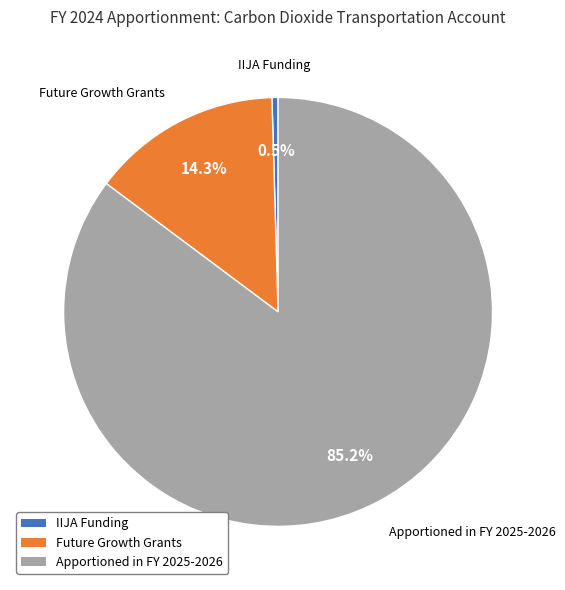

Is the sum of IIJA Funding and Future Growth Grants greater than half?

No